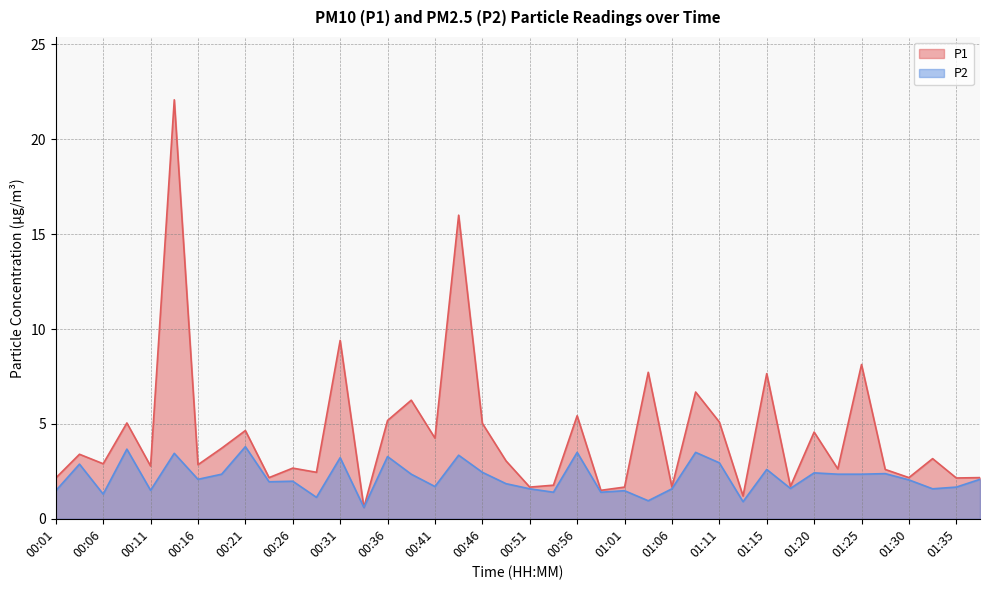

Where is the first local minimum for P1?

00:06